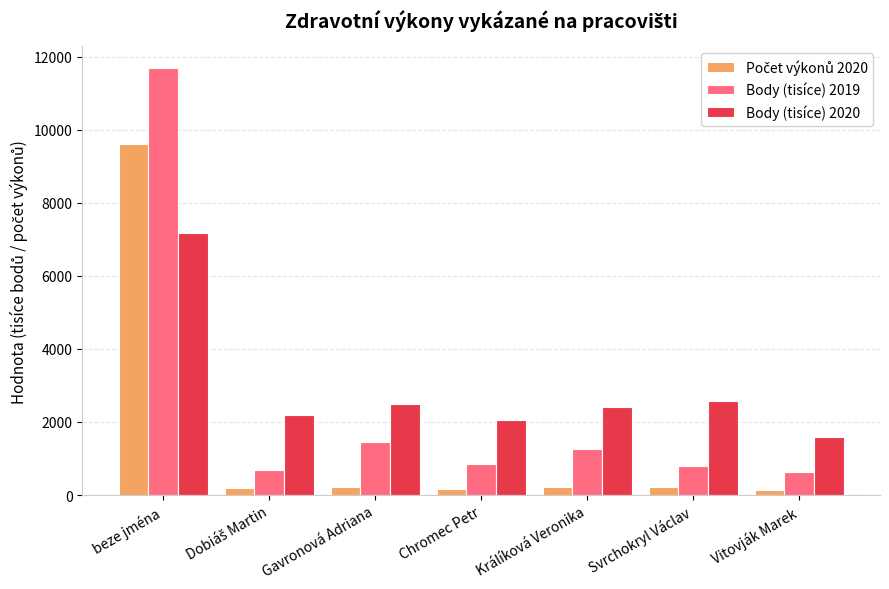

Is it true that Body (tisíce) 2019 equals 11694.6 at beze jména?

True